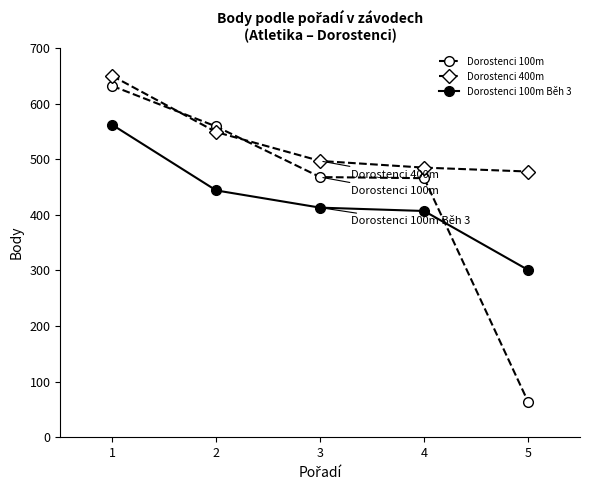

Which category has the lowest value across all series?

5